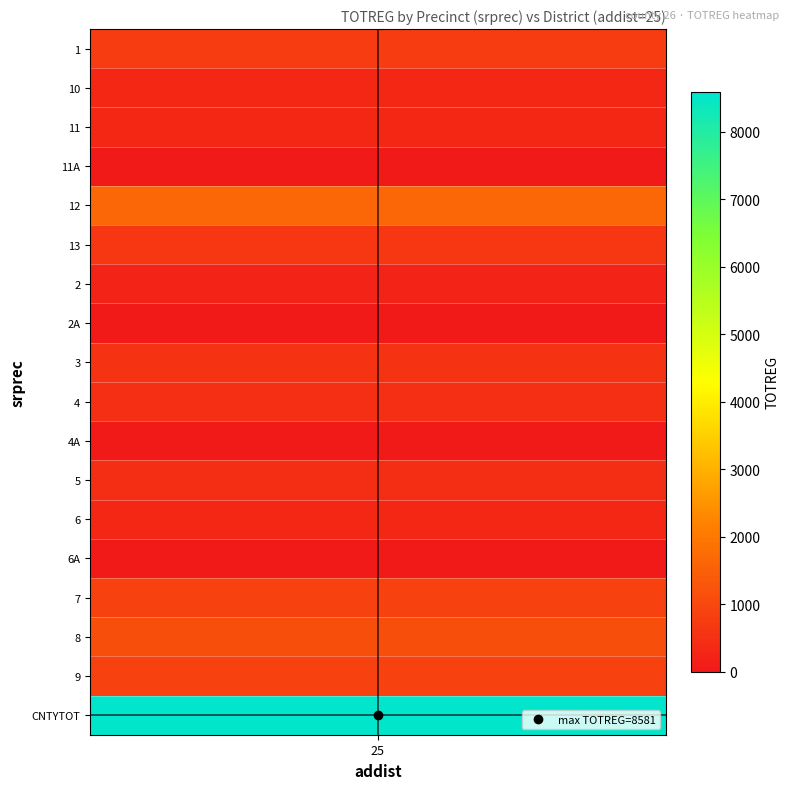

At which label does the data first exceed 470?

1